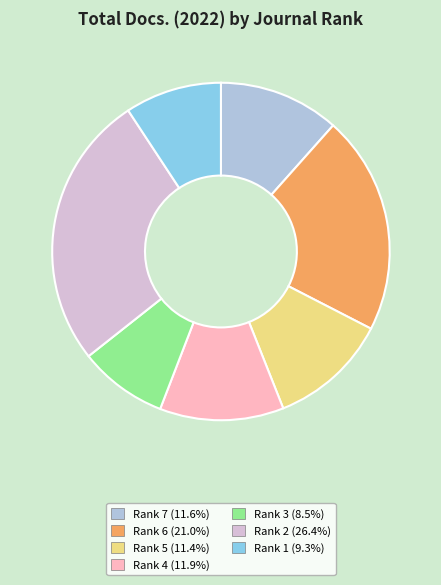

Do Rank 5 and Rank 3 together represent more than half of the pie?

No